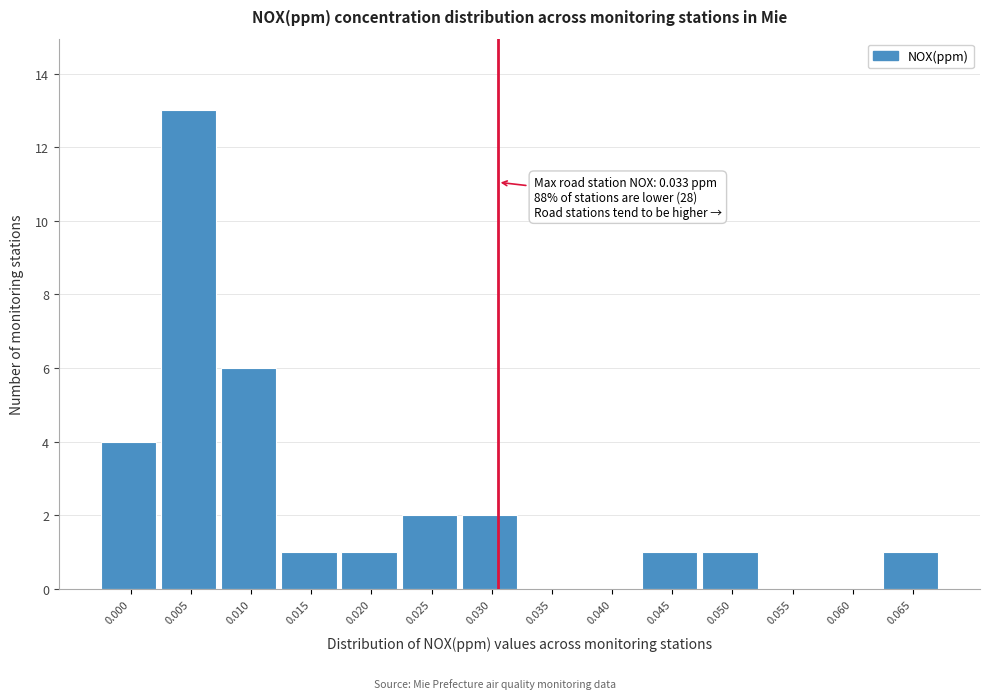

Reading left to right, extract all data points from this chart.

0.000=4	0.005=13	0.010=6	0.015=1	0.020=1	0.025=2	0.030=2	0.035=0	0.040=0	0.045=1	0.050=1	0.055=0	0.060=0	0.065=1